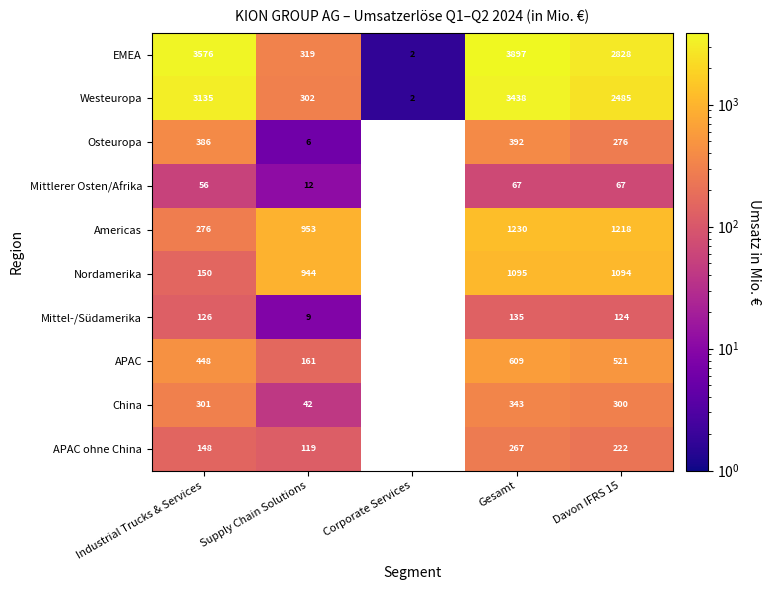

What is the greatest value displayed?

3897.3